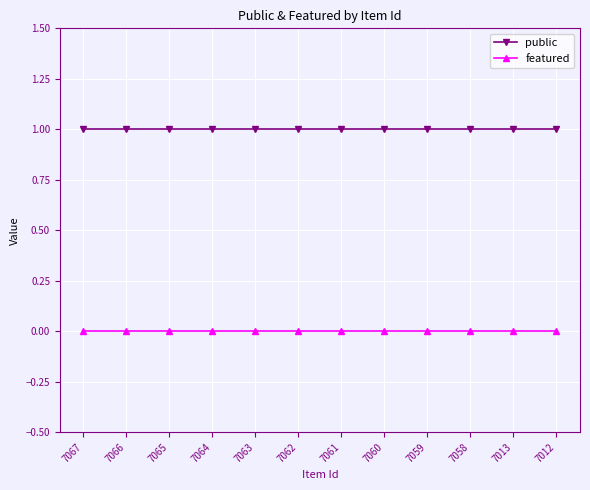

Does the chart have visible grid lines?

Yes